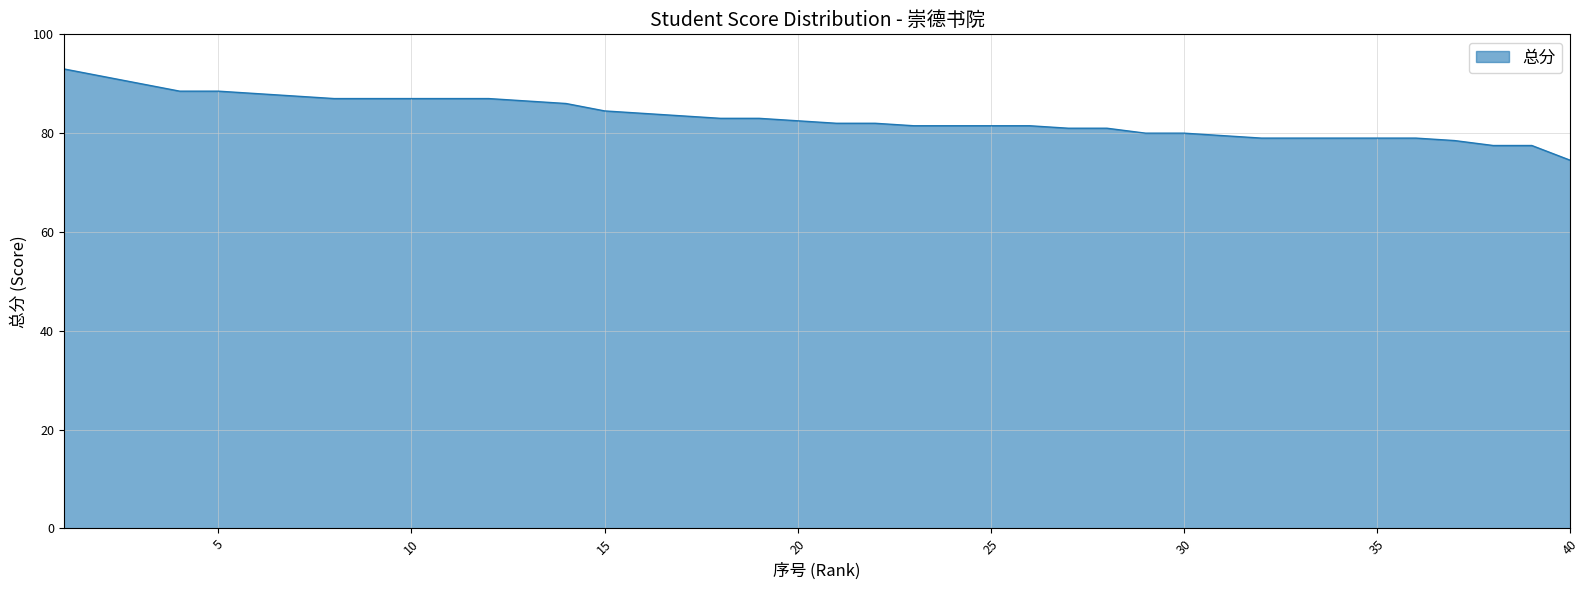

What is the greatest value displayed?

93.0